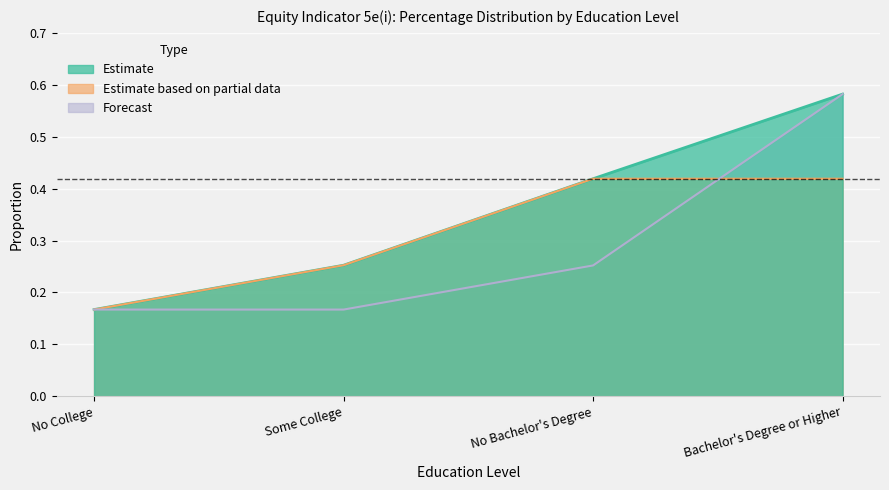

At which category is the sum across all series the highest?

Bachelor's Degree or Higher